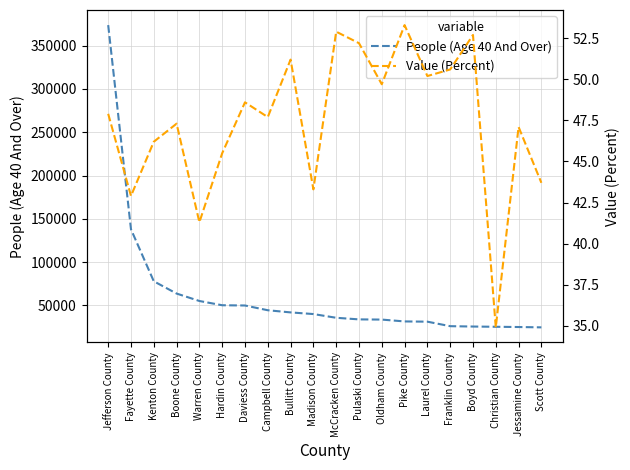

How many data points in Value (Percent) are above 47?

13